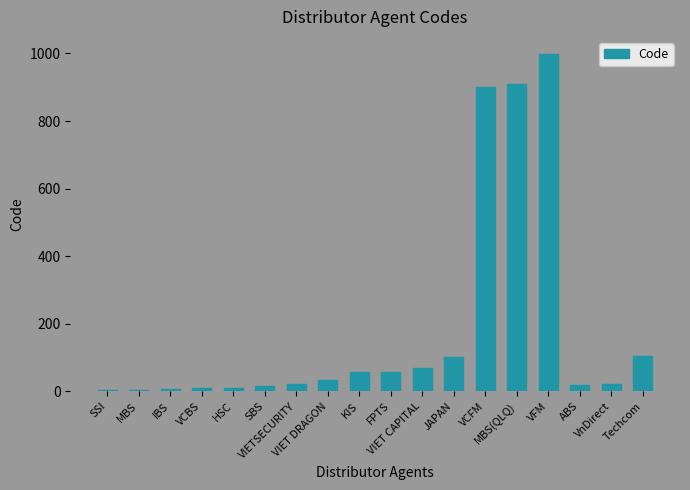

What is the maximum value shown in the chart?

999